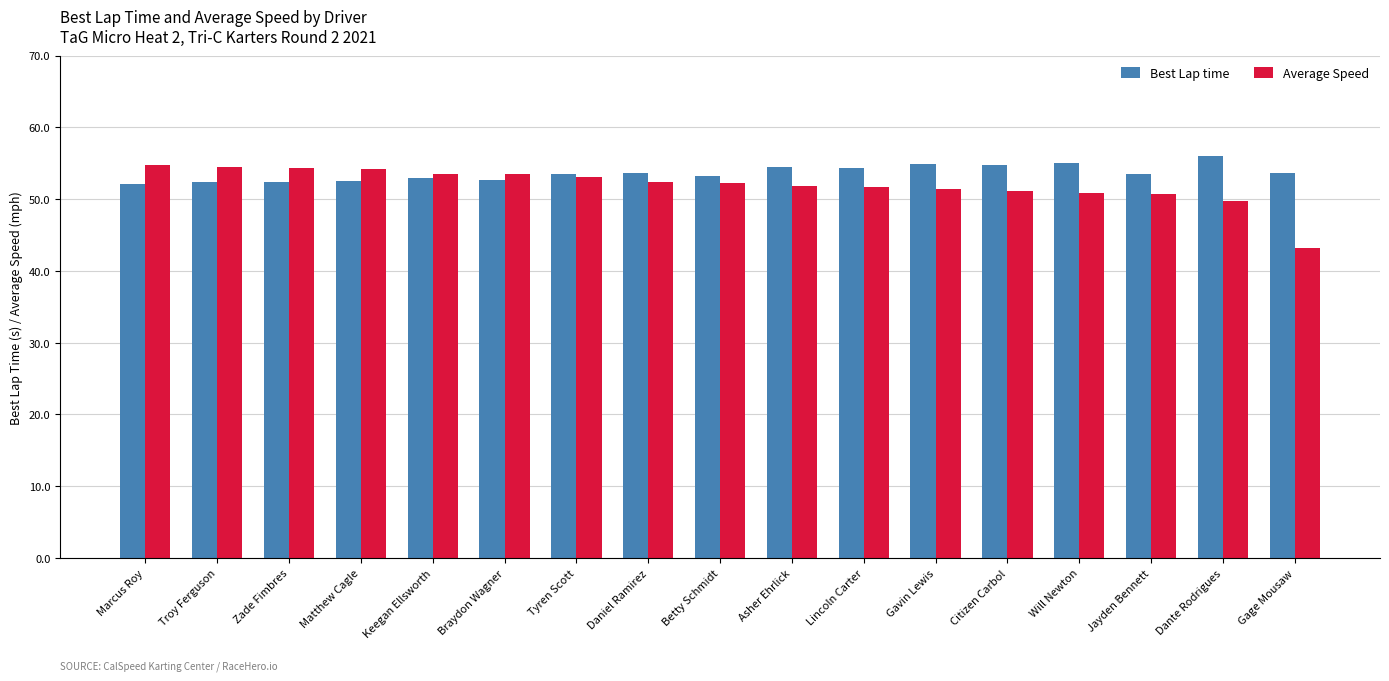

How many groups of bars are there?

17